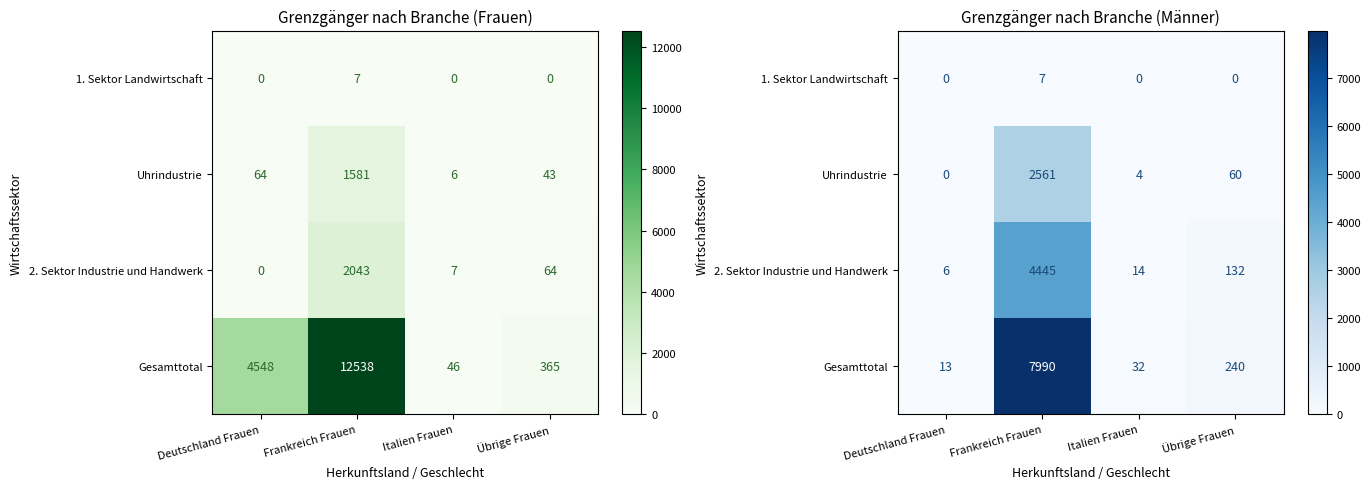

Between Frankreich Frauen and Übrige Frauen, which is larger?

Frankreich Frauen